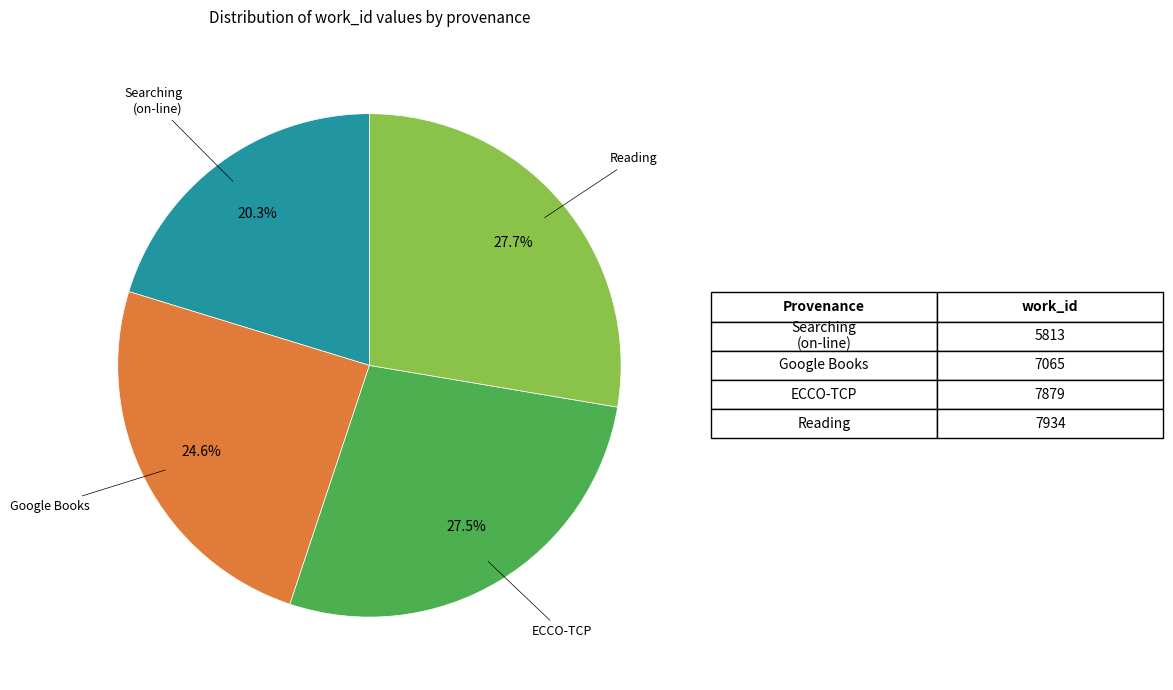

Is there any slice that represents more than half of the pie?

No